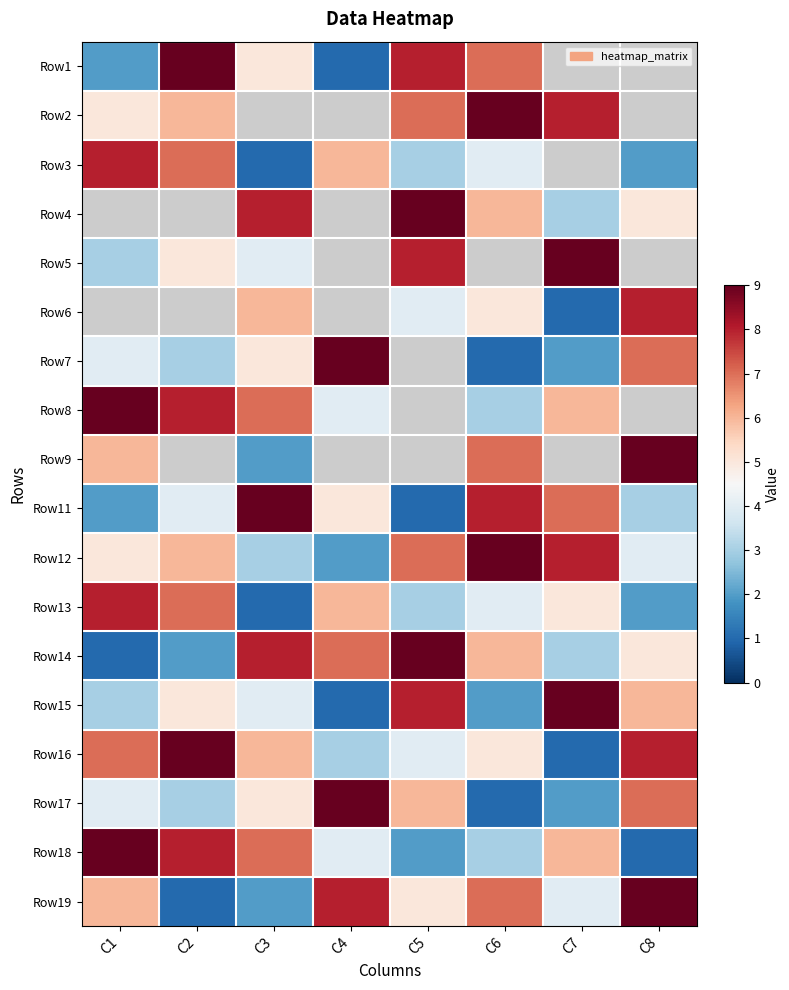

What is the maximum value shown in the chart?

9.0